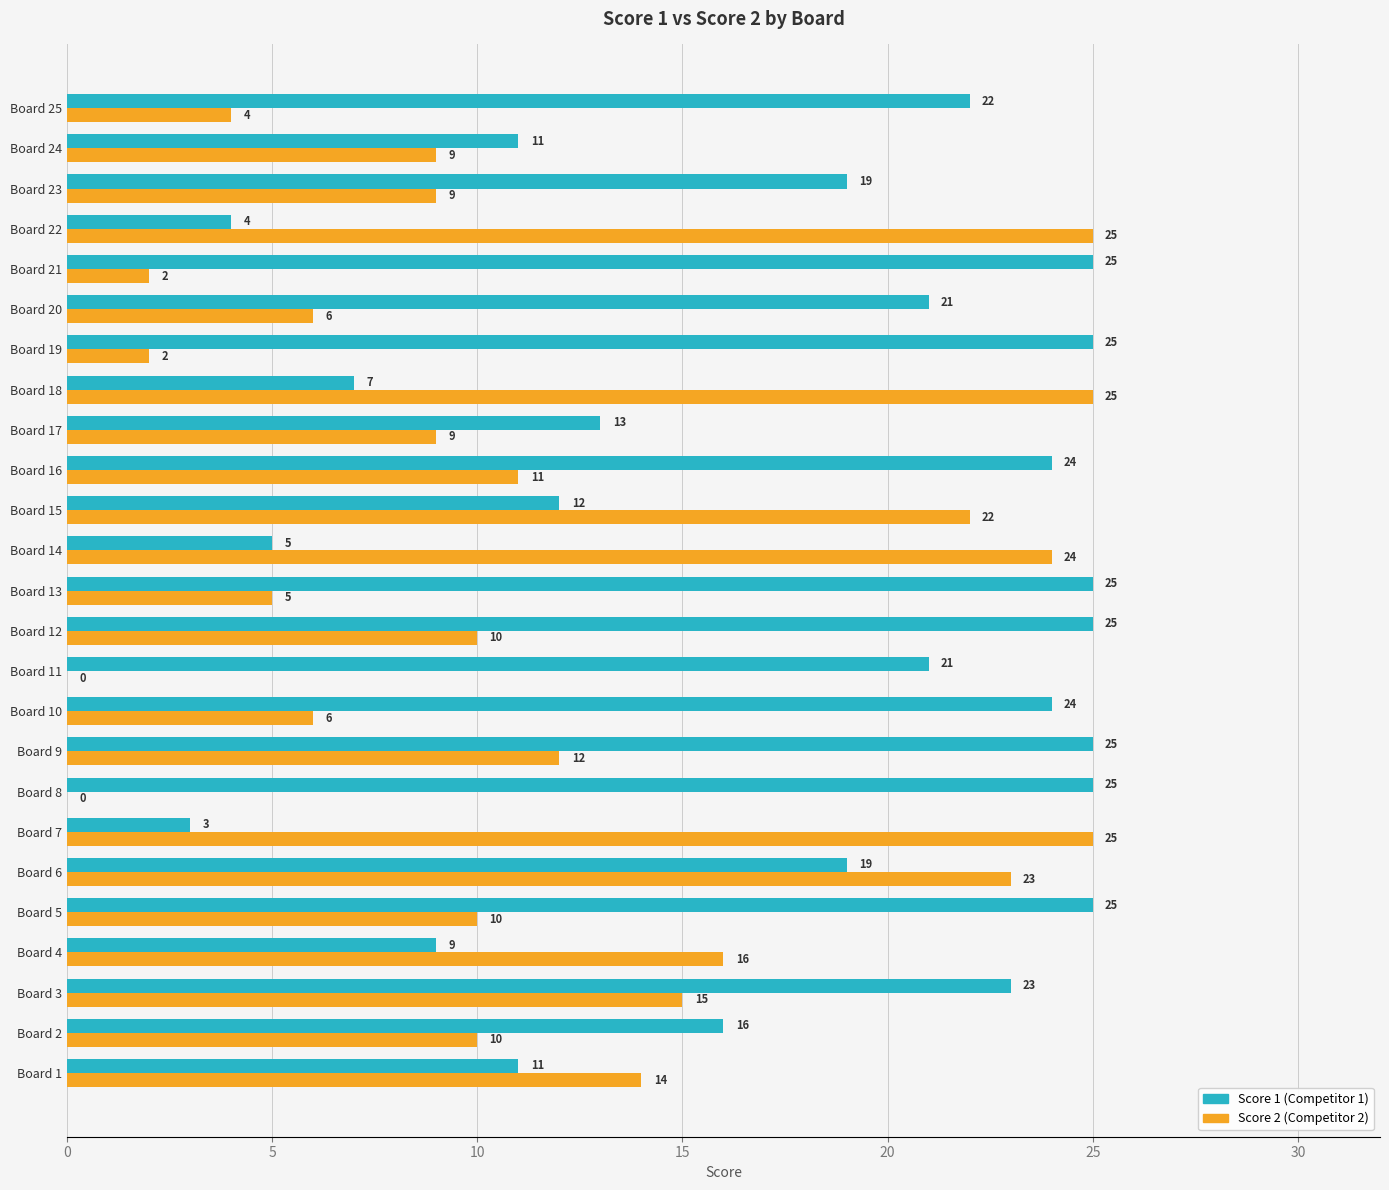

Which series changed the most between Board 13 and Board 19?

Score 2 (Competitor 2)